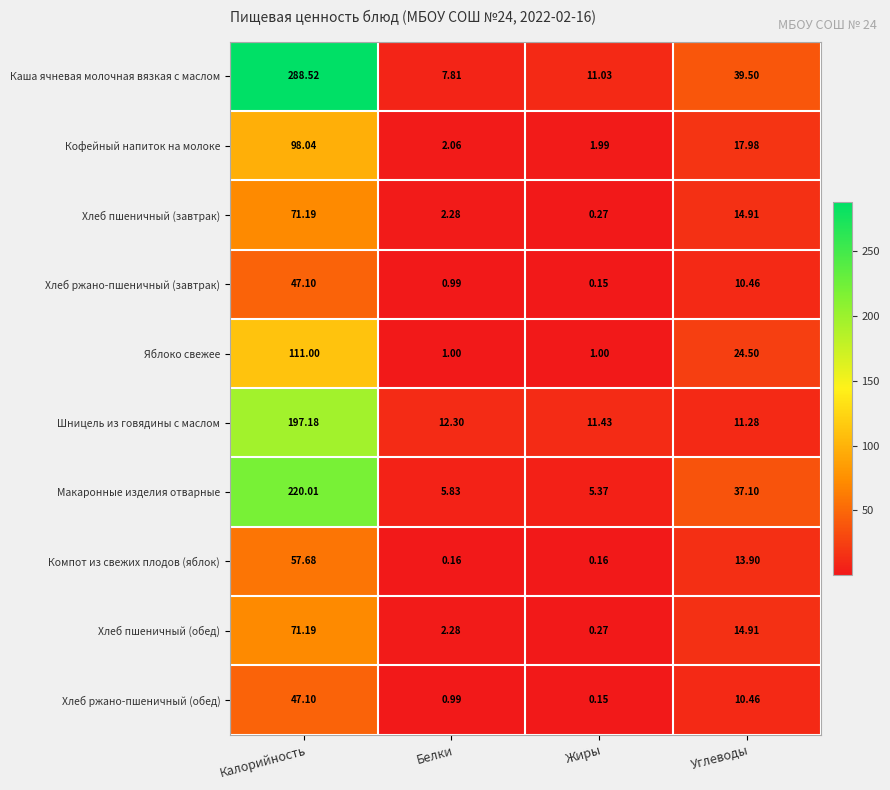

Where is Хлеб ржано-пшеничный (завтрак) nearest to the value 23?

Углеводы